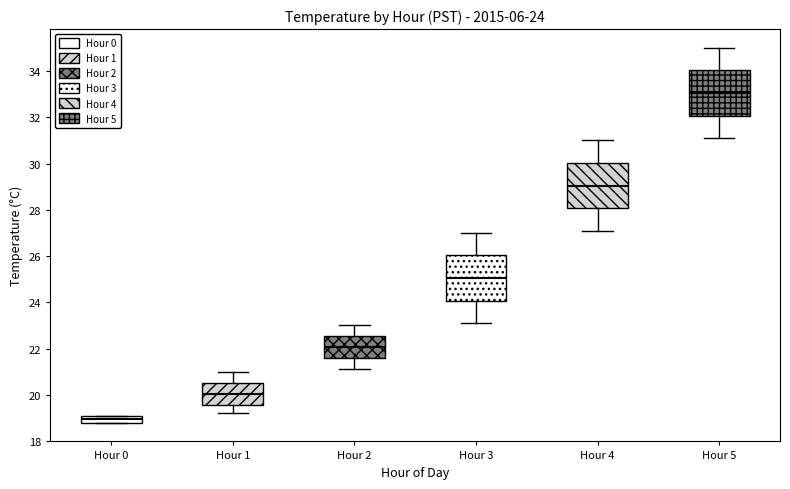

Which box has the lowest median line?

Hour 0